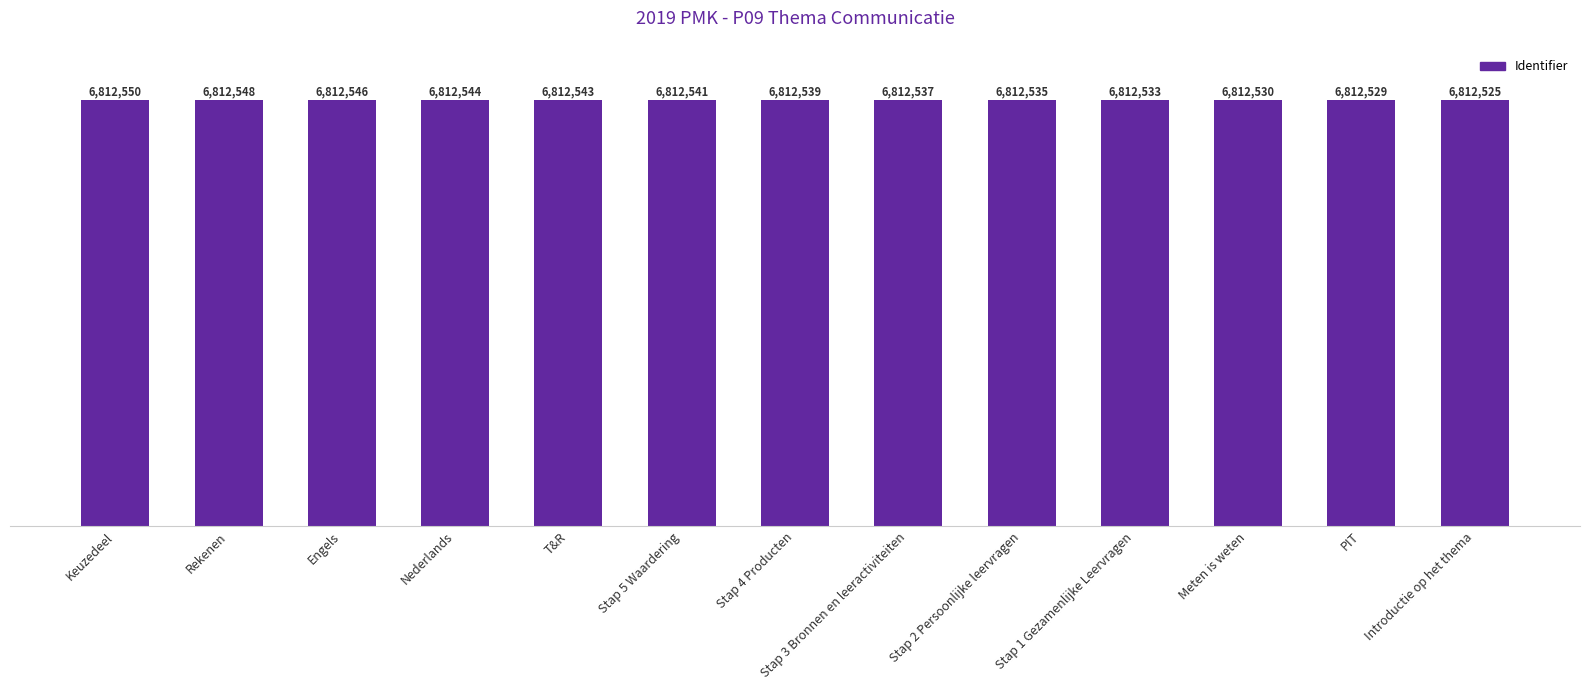

List the labels in order of value, smallest first.

Introductie op het thema, PIT, Meten is weten, Stap 1 Gezamenlijke Leervragen, Stap 2 Persoonlijke leervragen, Stap 3 Bronnen en leeractiviteiten, Stap 4 Producten, Stap 5 Waardering, T&R, Nederlands, Engels, Rekenen, Keuzedeel